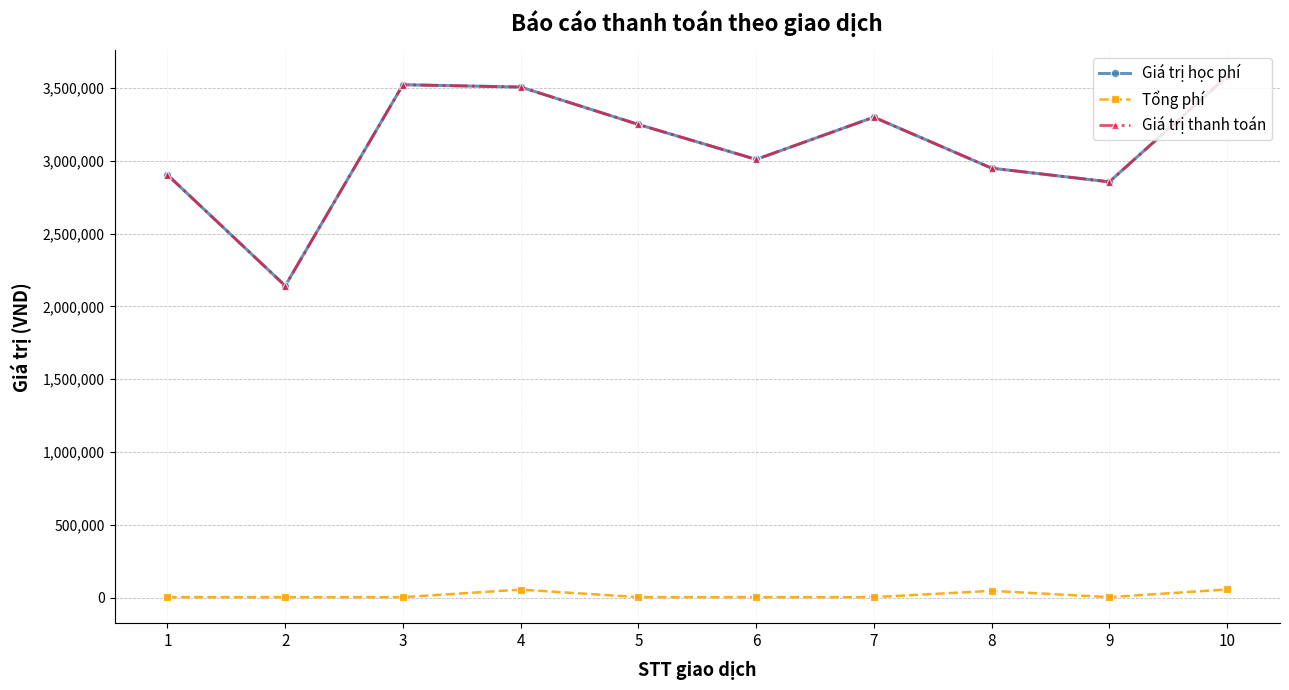

What is the total value across all series at 6?

6021300